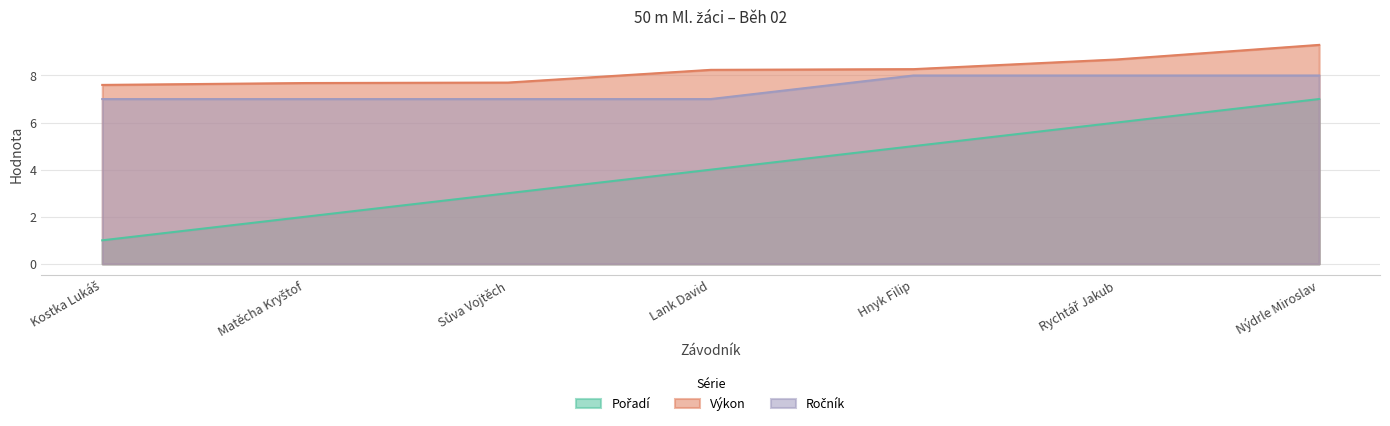

Read the Ročník value at Matěcha Kryštof.

7.0